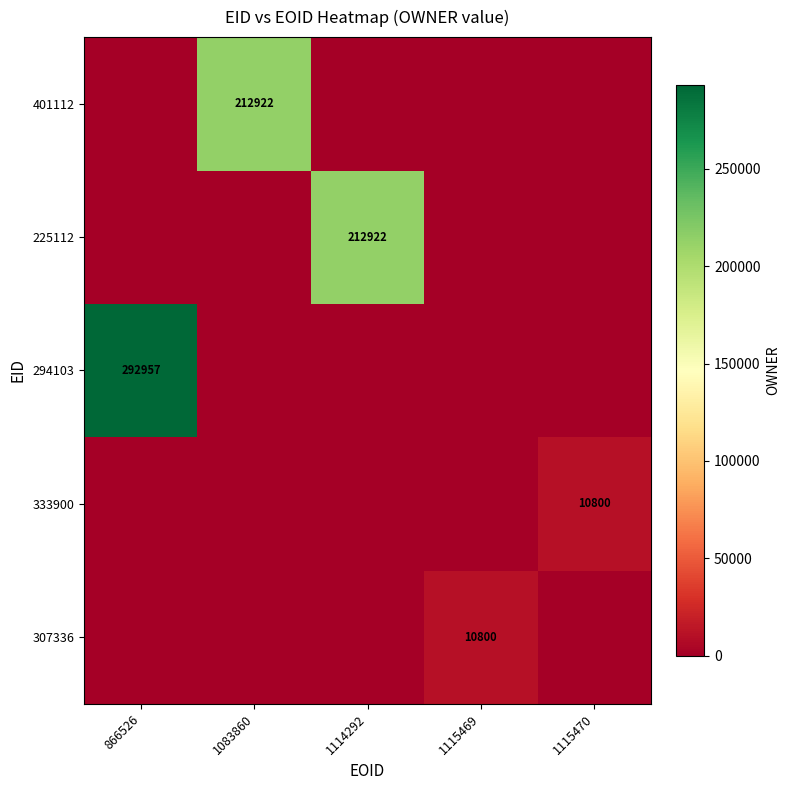

The value of 401112 at 1083860 is 212922. True or false?

True